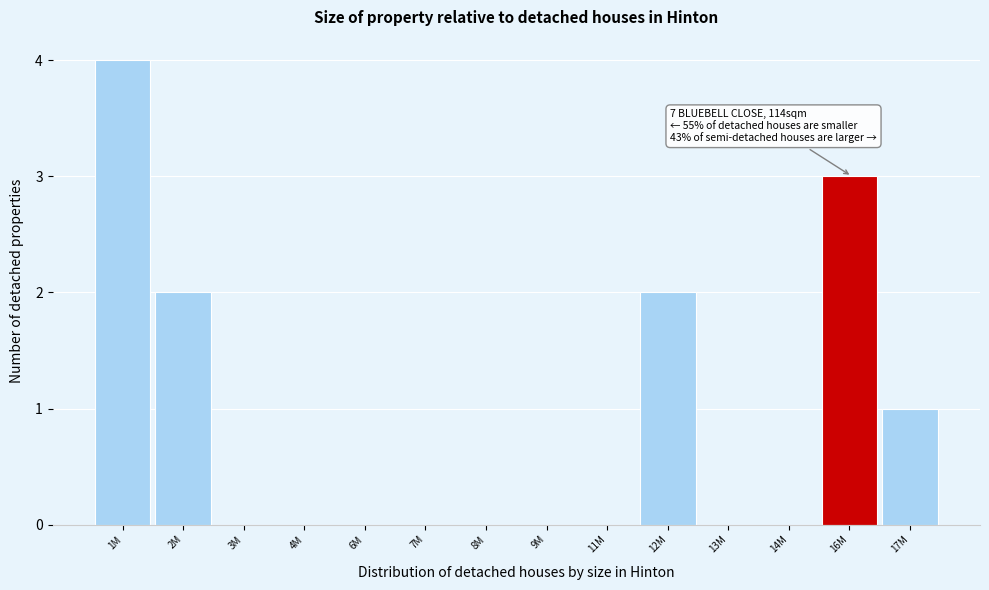

Reading left to right, extract all data points from this chart.

1M=4	2M=2	3M=0	4M=0	6M=0	7M=0	8M=0	9M=0	11M=0	12M=2	13M=0	14M=0	16M=3	17M=1